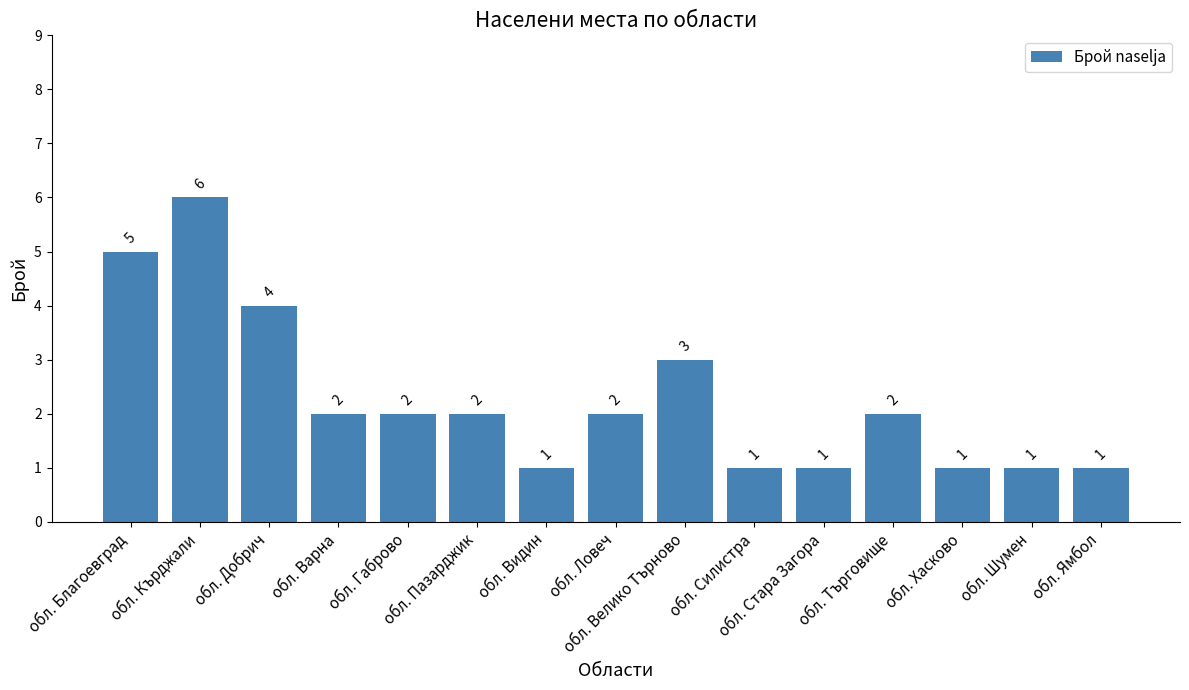

What position from the right is обл. Хасково?

3